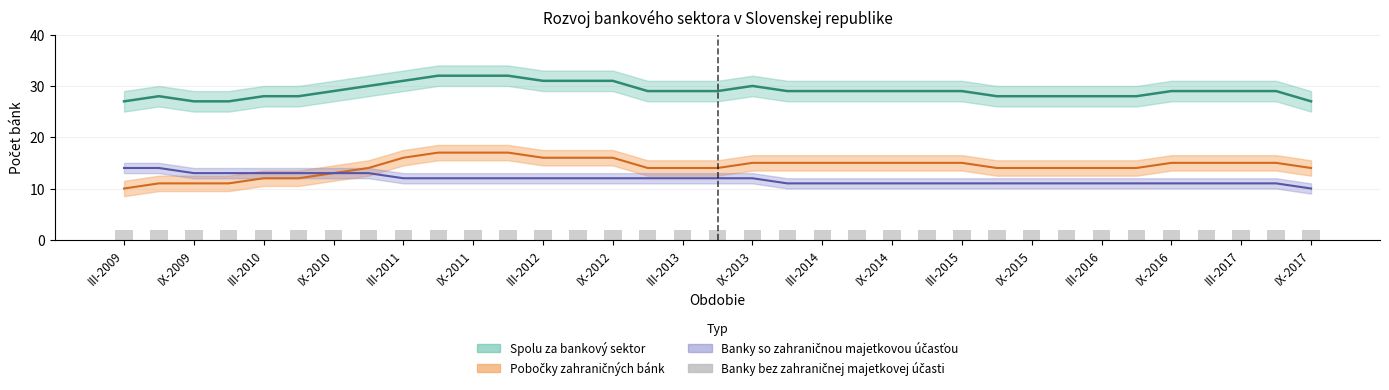

Reading right to left, what are all the values shown in this chart?

Spolu za bankový sektor: 27	29	29	29	29	28	28	28	28	28	29	29	29	29	29	29	30	29	29	29	31	31	31	32	32	32	31	30	29	28	28	27	27	28	27
Pobočky zahraničných bánk: 14	15	15	15	15	14	14	14	14	14	15	15	15	15	15	15	15	14	14	14	16	16	16	17	17	17	16	14	13	12	12	11	11	11	10
Banky so zahraničnou majetkovou účasťou: 10	11	11	11	11	11	11	11	11	11	11	11	11	11	11	11	12	12	12	12	12	12	12	12	12	12	12	13	13	13	13	13	13	14	14